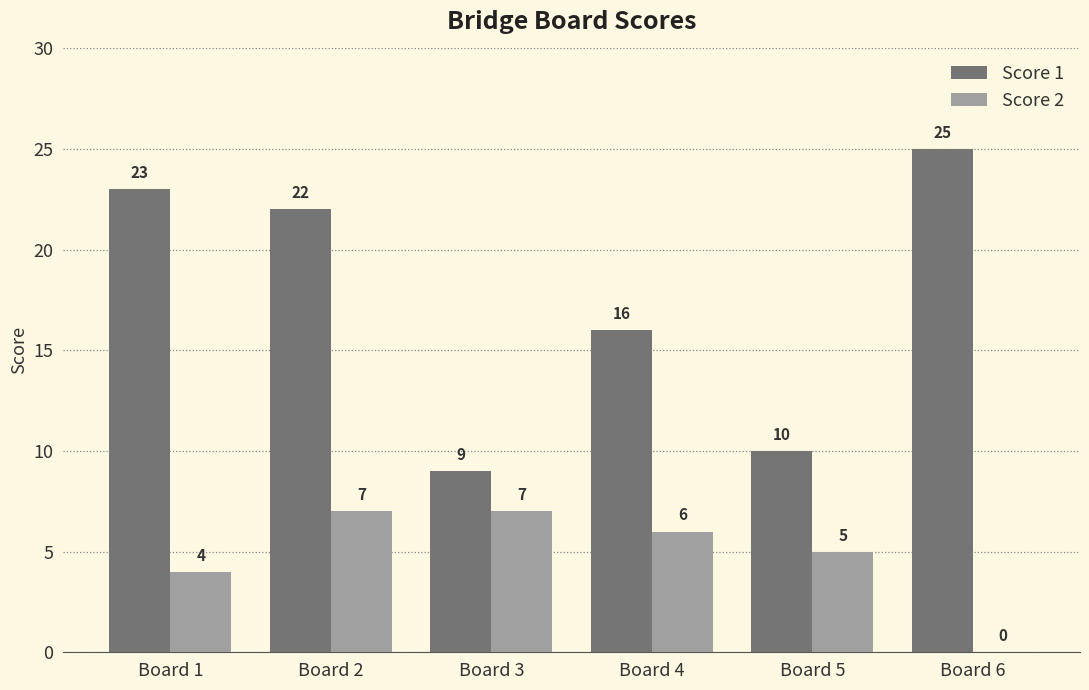

Are the bars grouped side by side (vs. stacked)?

Yes